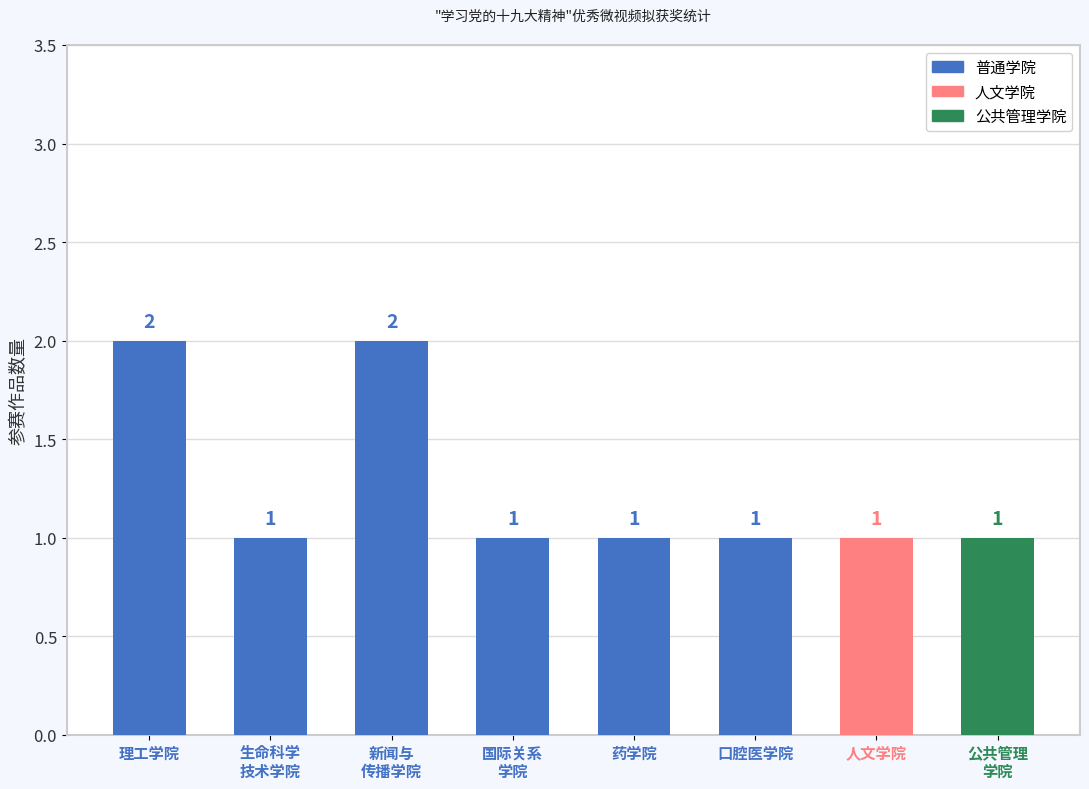

What is the ratio of the value at 公共管理
学院 to the value at 生命科学
技术学院?

1.0